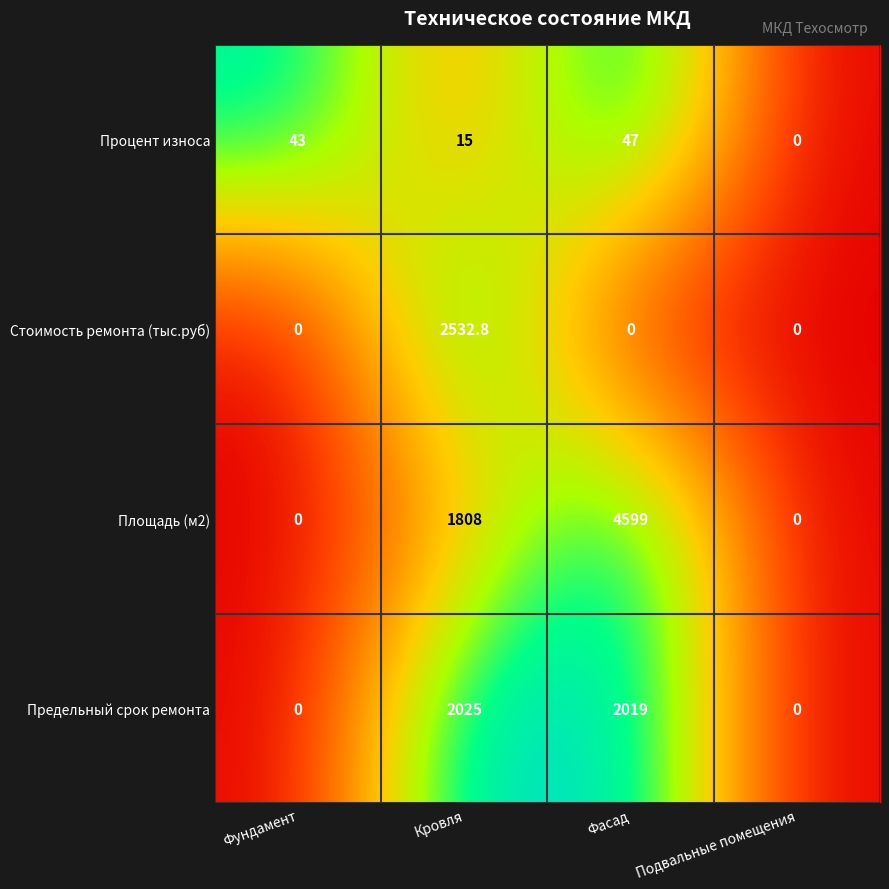

What is the average value of the Площадь (м2) series?

1601.8